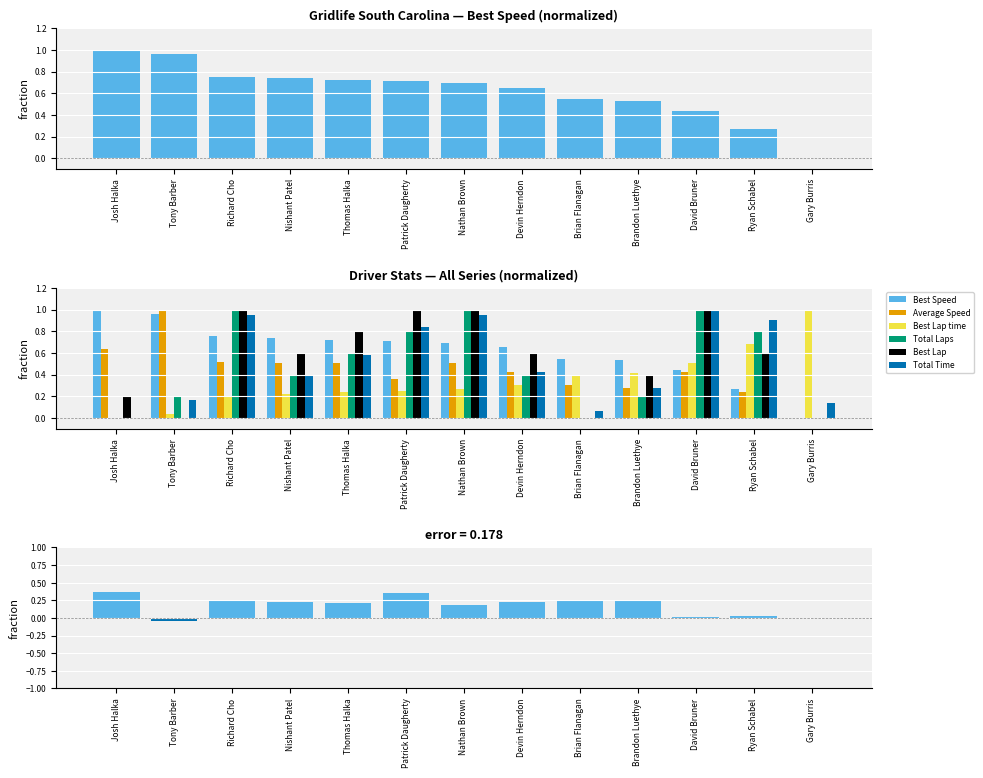

What is the maximum value for Best Lap?

1.0